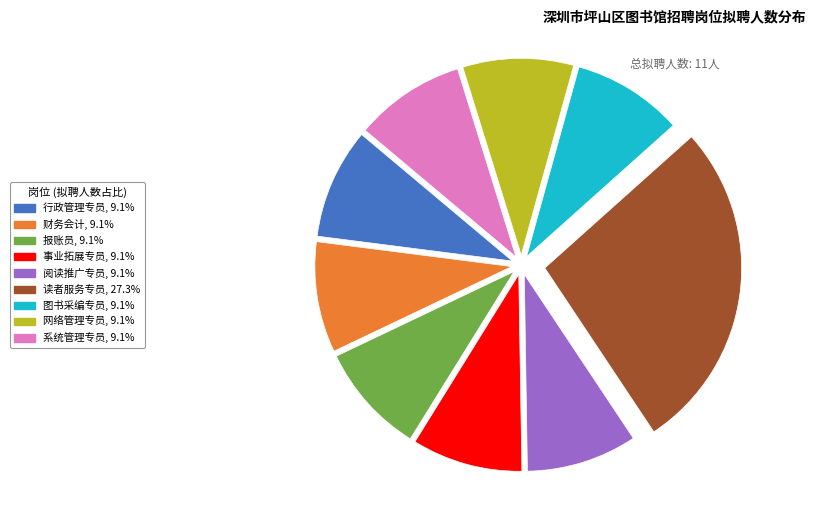

Do 图书采编专员, 9.1% and 行政管理专员, 9.1% together represent more than half of the pie?

No